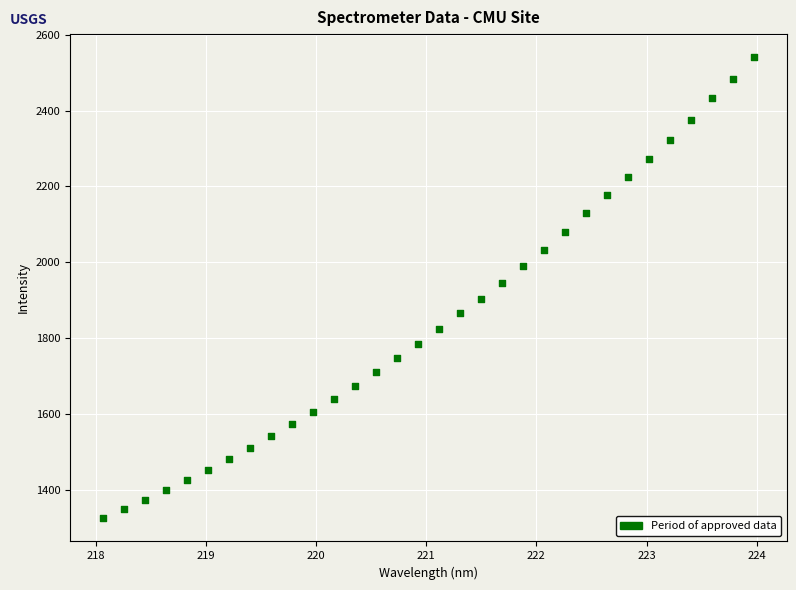

What is the range of X values (max minus min)?

5.9